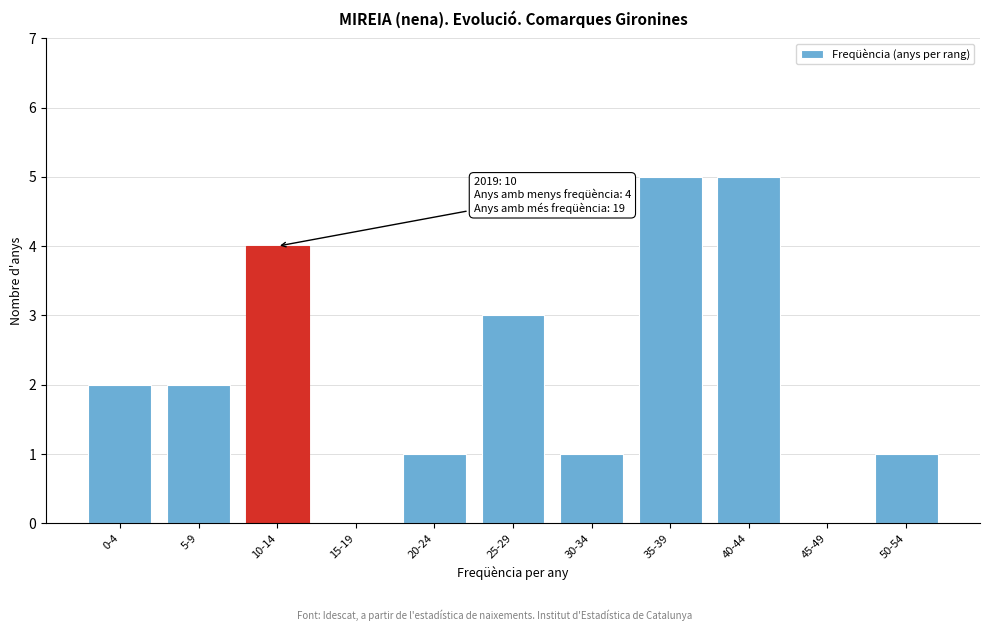

Reading left to right, list all the values displayed in this chart.

0-4=2	5-9=2	10-14=4	15-19=0	20-24=1	25-29=3	30-34=1	35-39=5	40-44=5	45-49=0	50-54=1